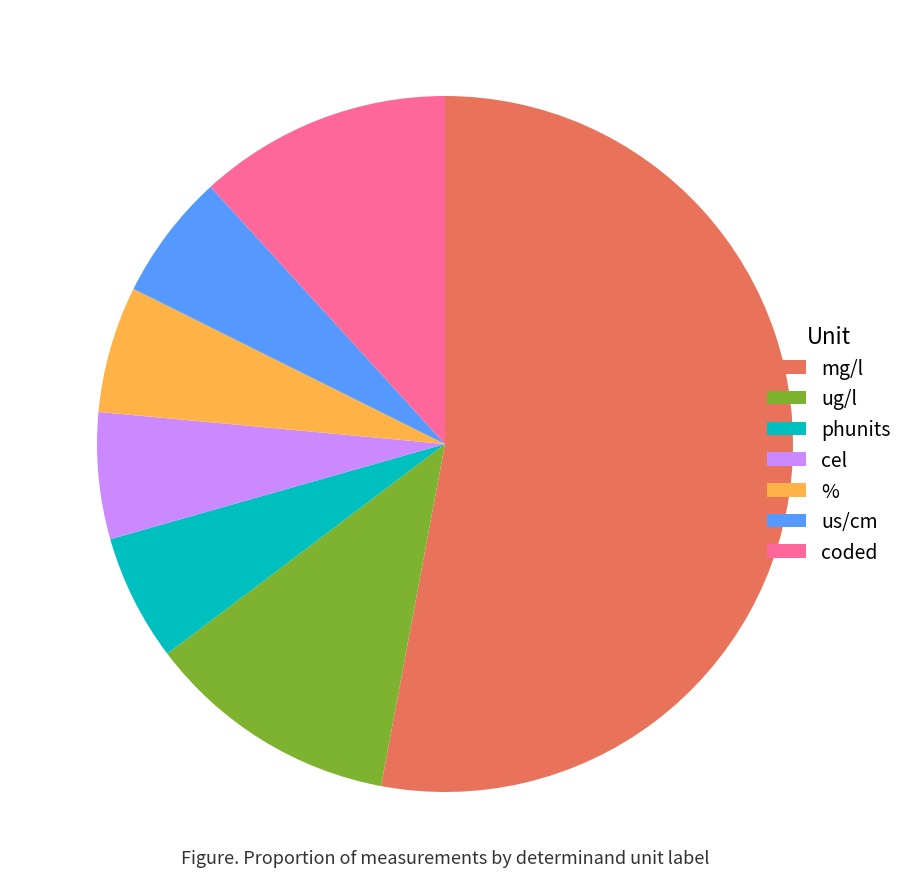

How many slices are in this pie chart?

7